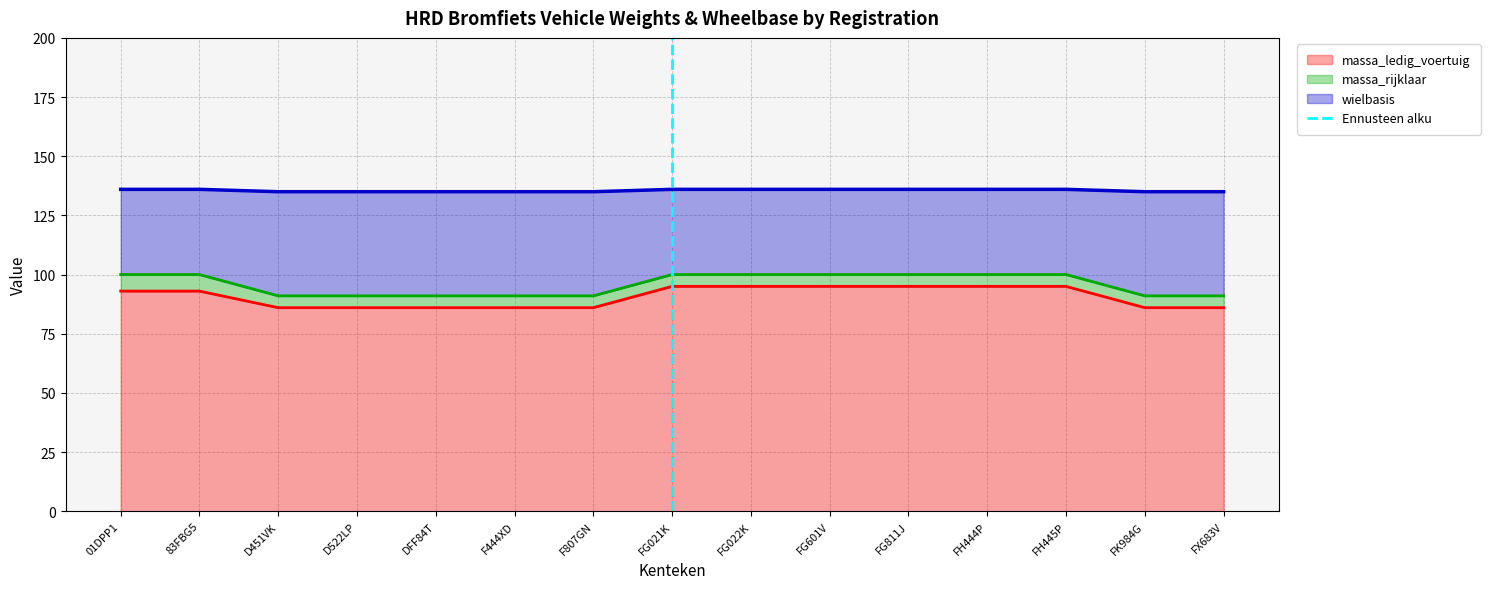

True or false: massa_ledig_voertuig has a value of 95 at FG021K.

True